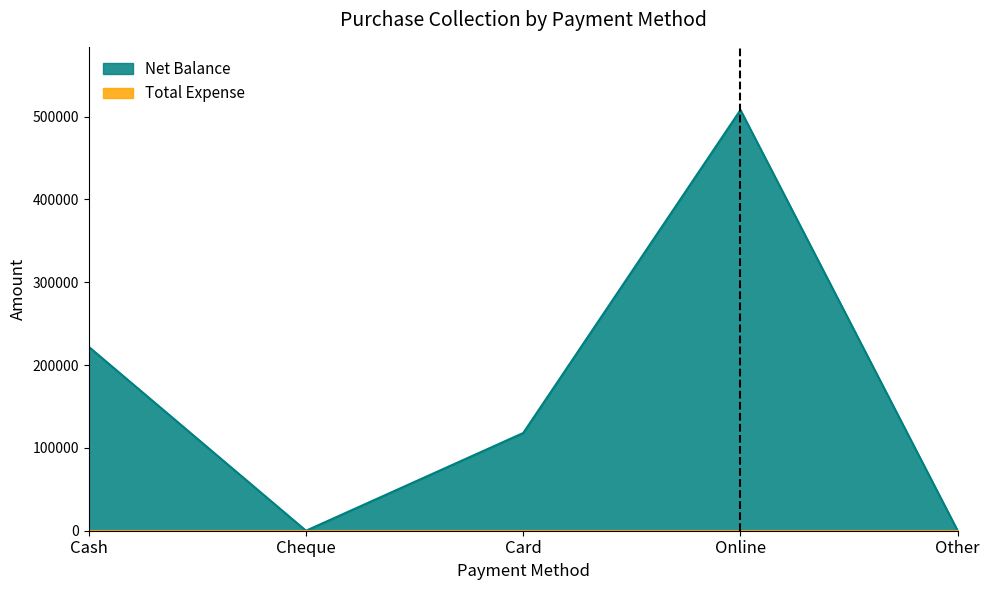

Count the number of values greater than 118000.

2